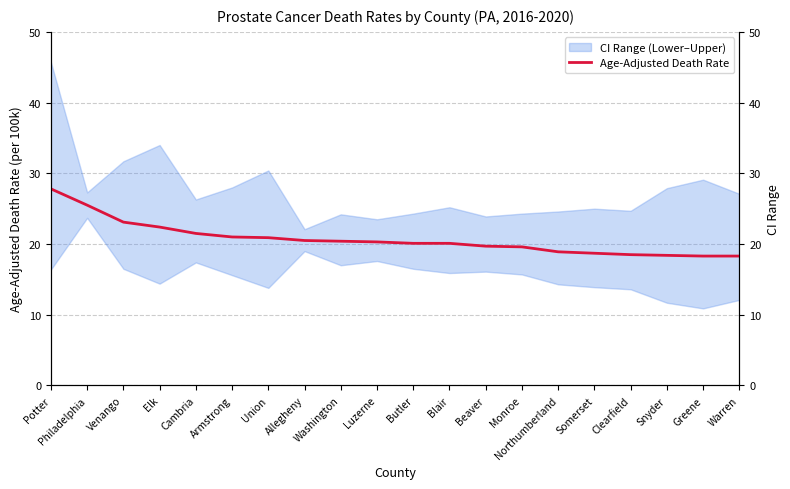

What is the value of the 13th point from the left?

19.7